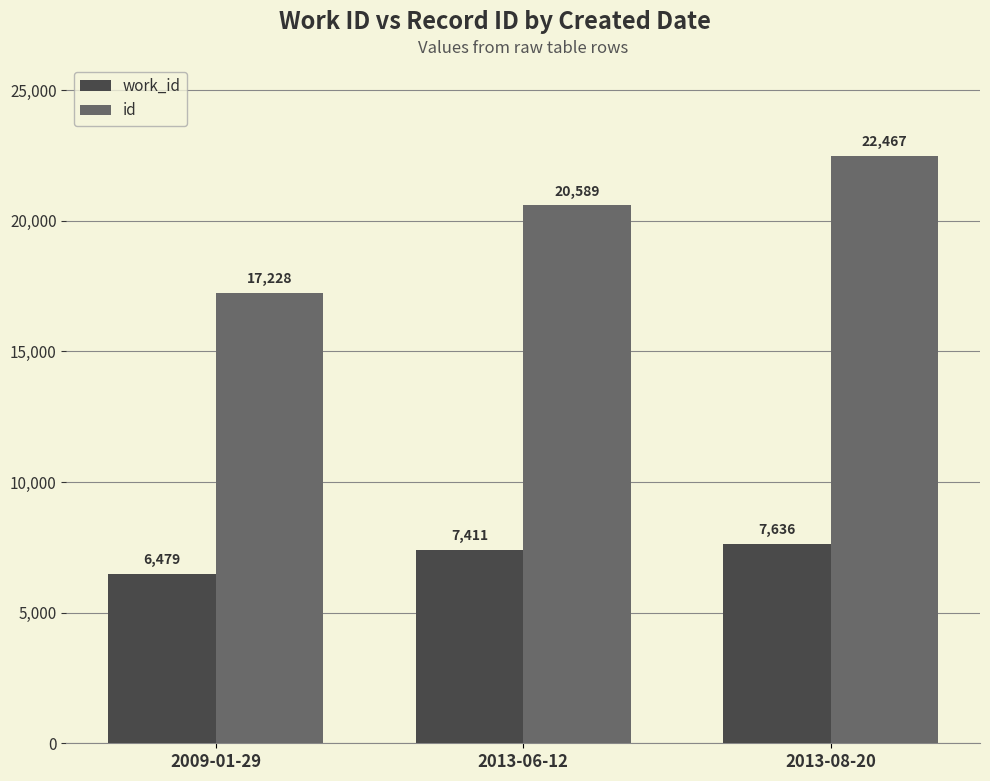

What is the value of the id bar at the 3rd from the left?

22467